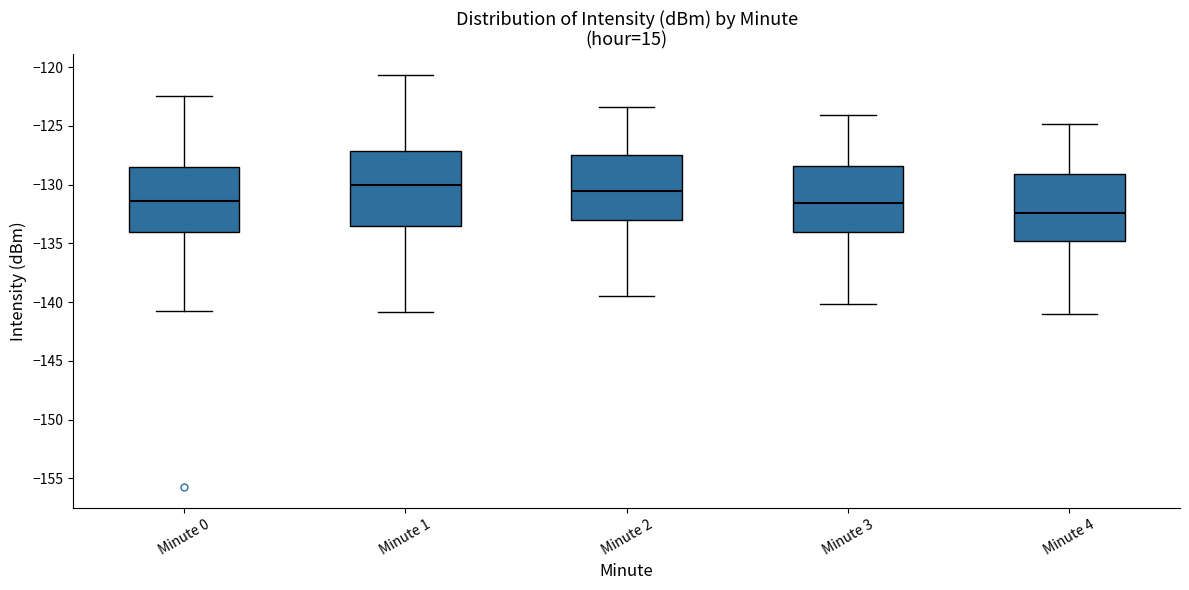

Reading left to right, transcribe this box plot: for each box, give where its median line is, the range the box spans, and where its two whiskers end, as read against the y-axis. The values are not printed on the chart, so give them approximately, as read against the axis.

Minute 0: median -131.5, box -134.0 to -128.5, whiskers -141.0 to -122.5
Minute 1: median -130.0, box -133.5 to -127.0, whiskers -141.0 to -120.5
Minute 2: median -130.5, box -133.0 to -127.5, whiskers -139.5 to -123.5
Minute 3: median -131.5, box -134.0 to -128.5, whiskers -140.0 to -124.0
Minute 4: median -132.5, box -135.0 to -129.0, whiskers -141.0 to -125.0